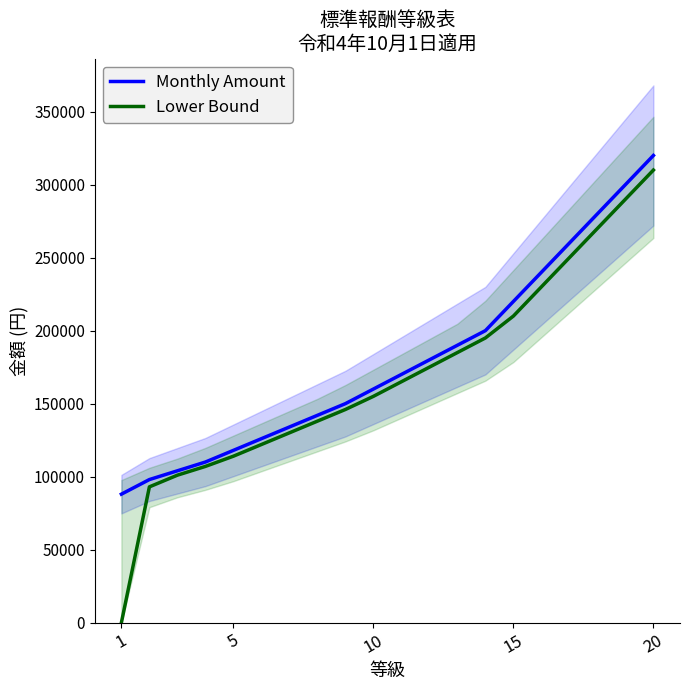

Is it true that Lower Bound equals 288153 at 12?

False